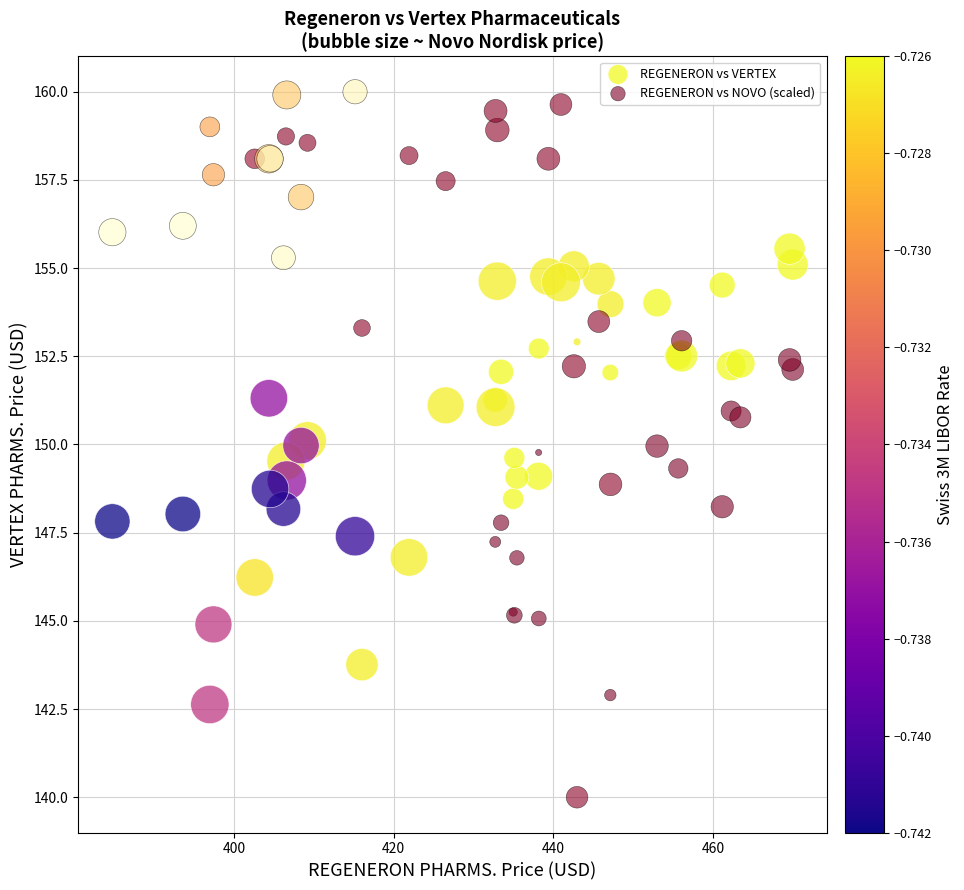

What is the X range (max minus min) for the scatter plot?

85.1